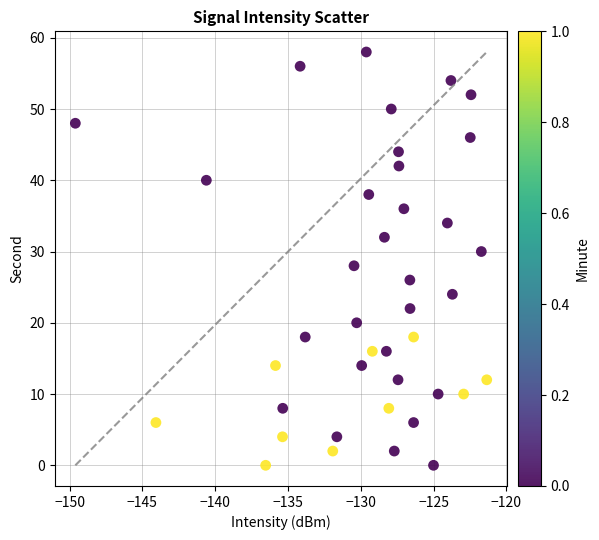

What is the range of Y values (max minus min)?

58